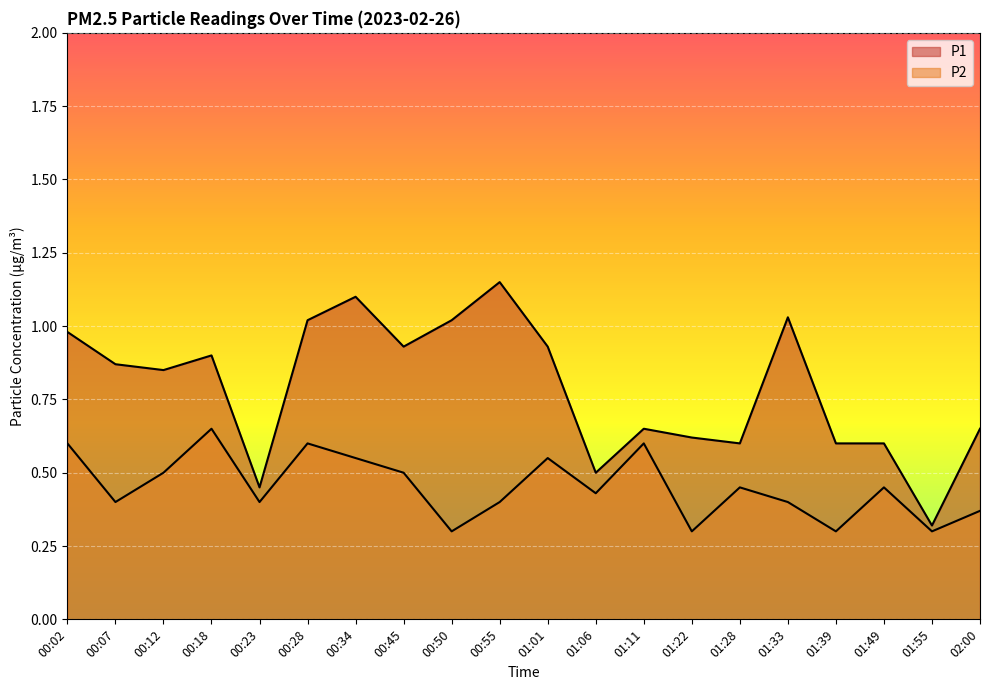

Is it true that P2 equals 0.6 at 00:28?

True